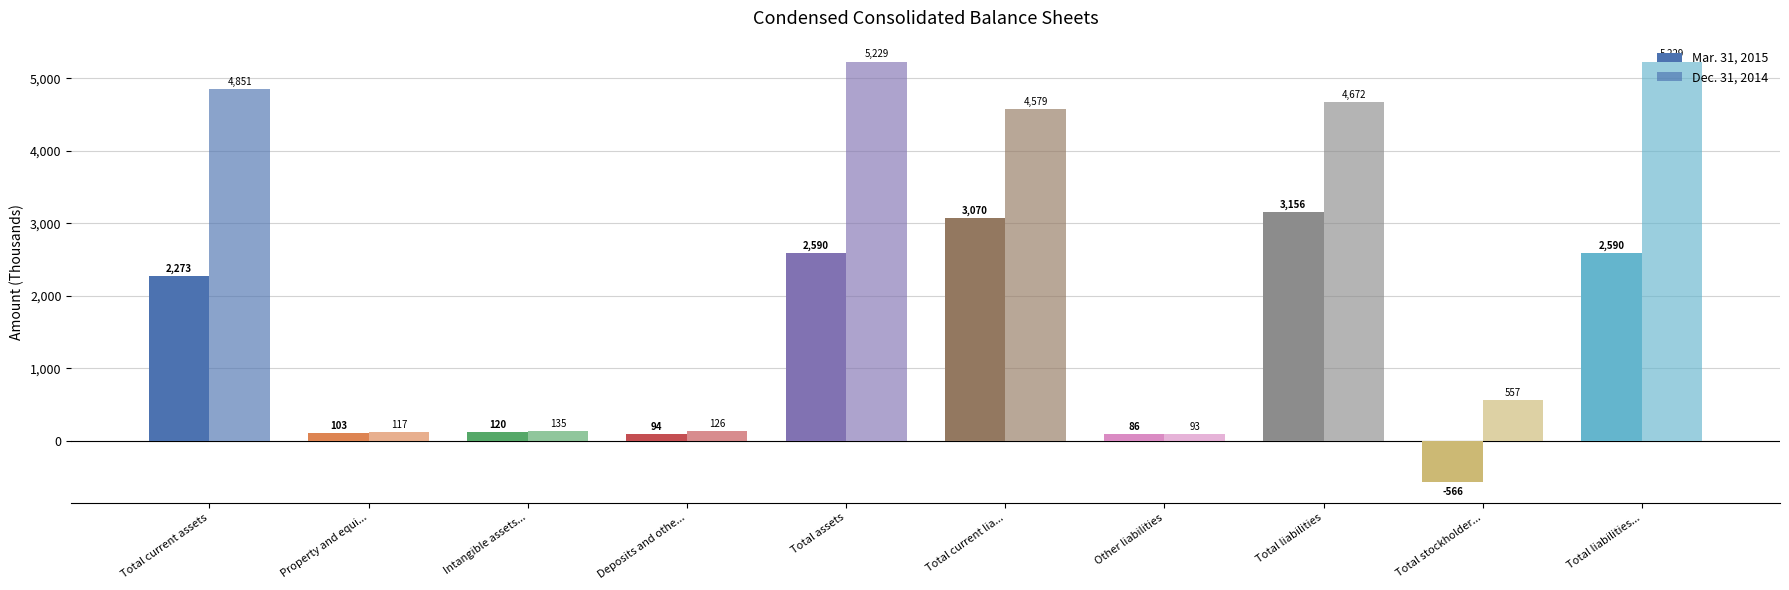

How many positive values does the Mar. 31, 2015 series have?

9